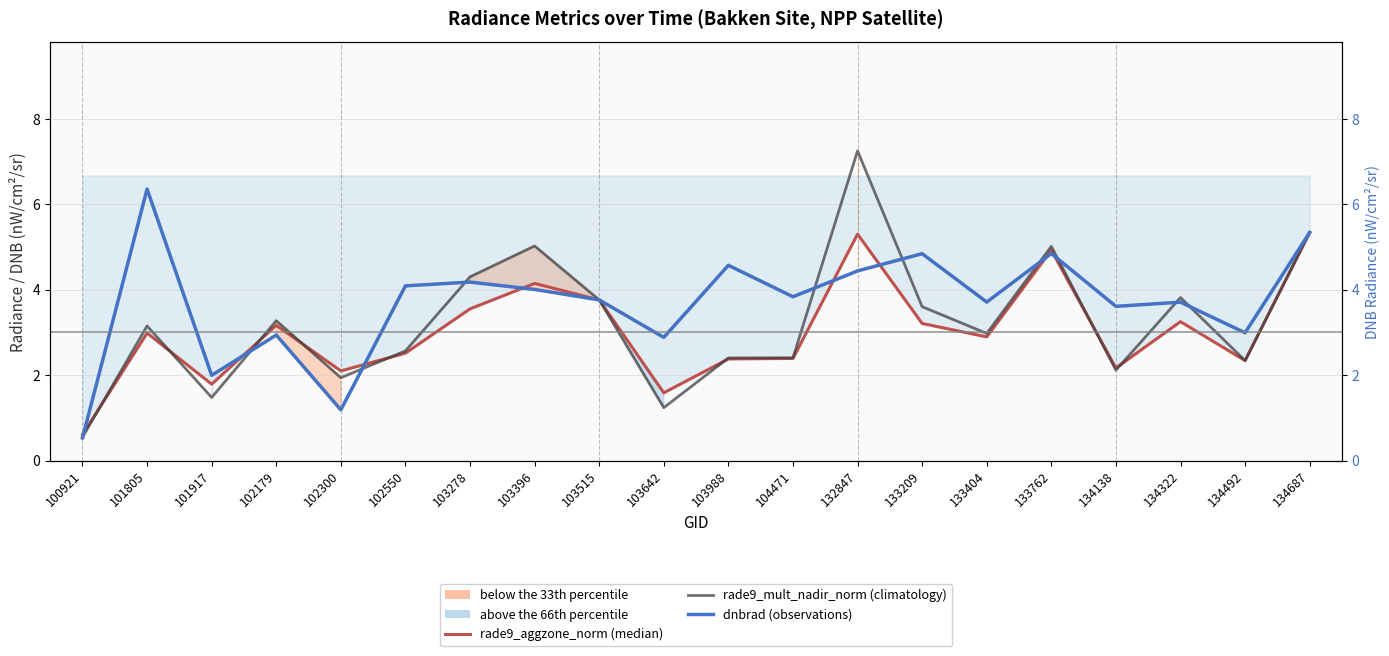

Is the value of rade9_aggzone_norm (50th percentile / median) at 133762 greater than the value of dnbrad (observations) at 103642?

Yes